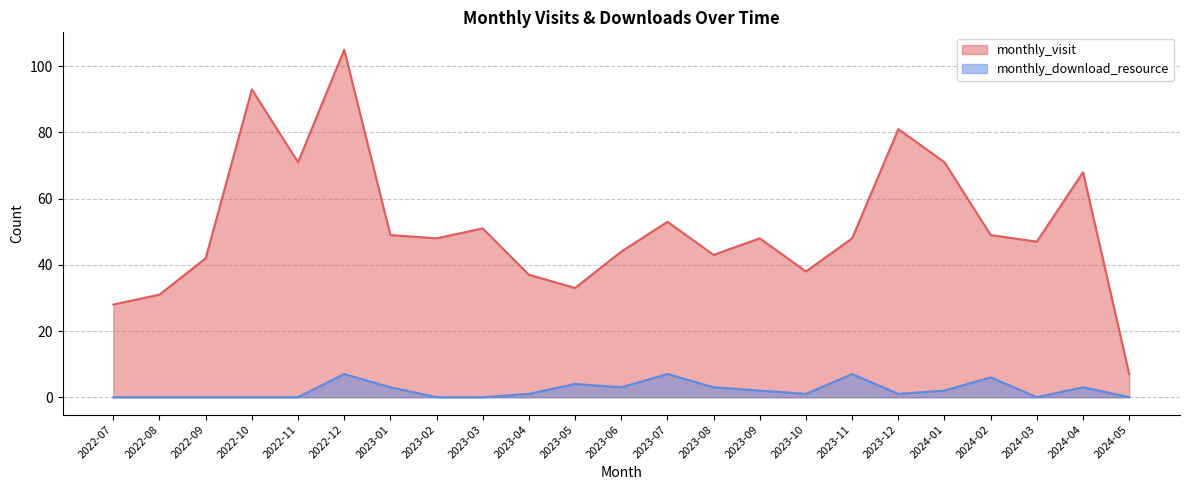

List the series in order of their peak value, highest first.

monthly_visit, monthly_download_resource